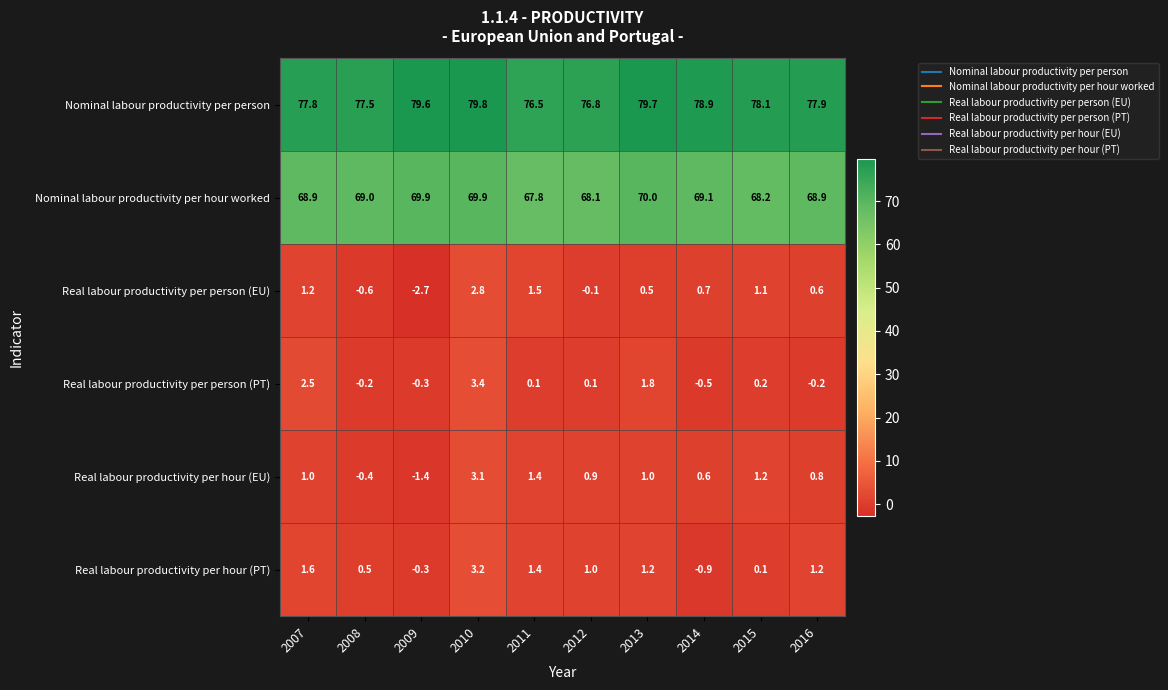

What is the minimum value for Real labour productivity per person (PT)?

-0.5